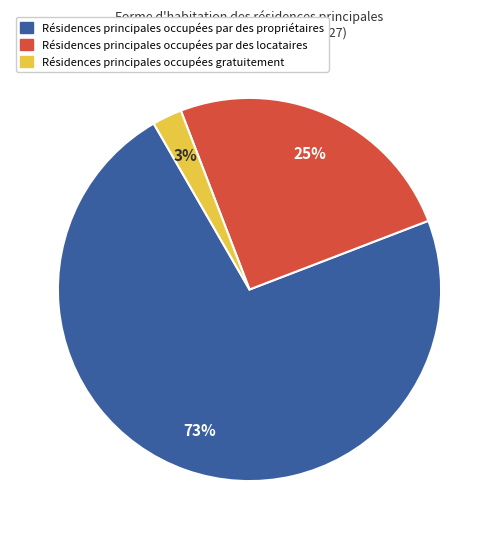

Does any single category account for the majority?

Yes